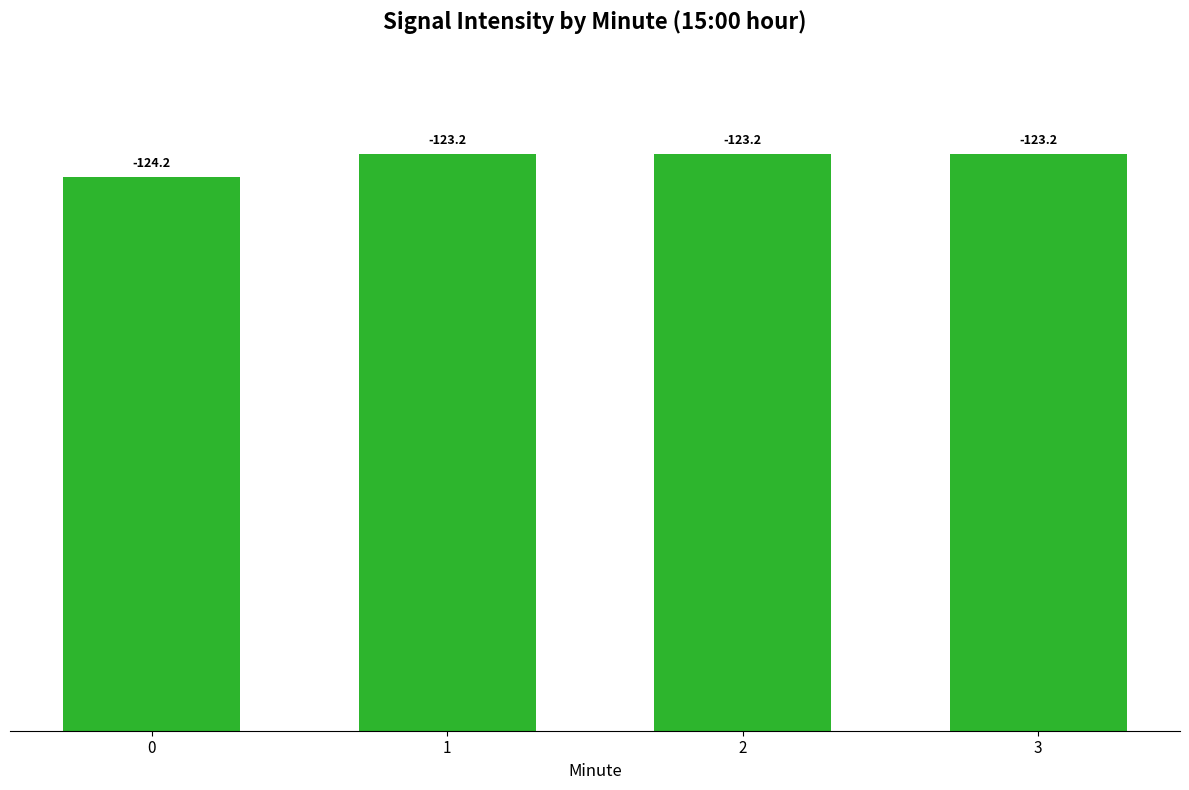

How many bars are there in total?

4